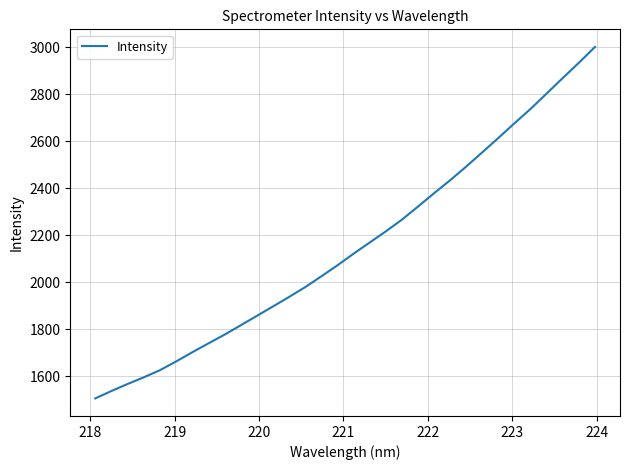

What is the smallest value displayed?

1505.4